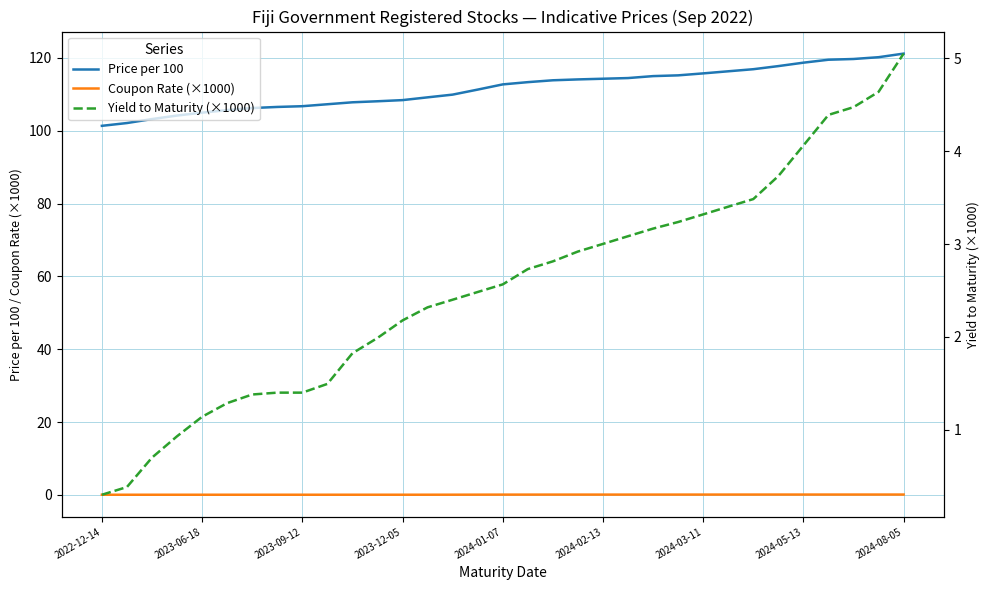

Which series has the largest range (max minus min)?

Price per 100